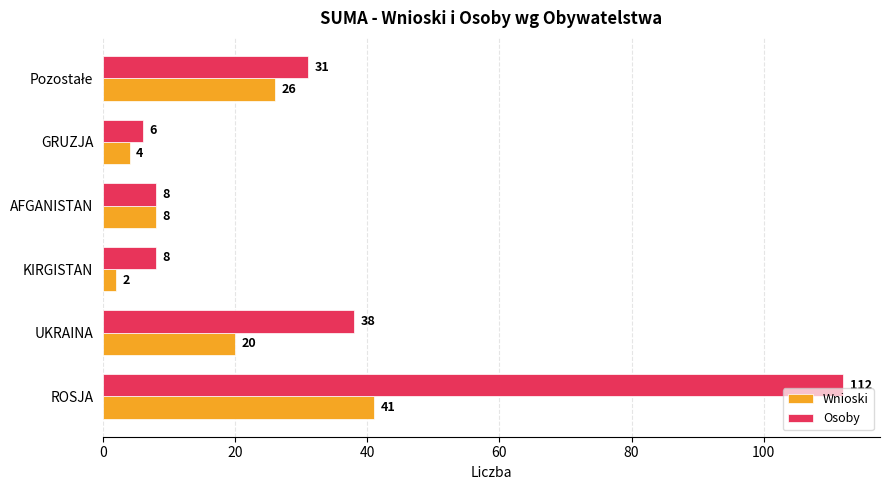

What is the sum of all Wnioski values?

101